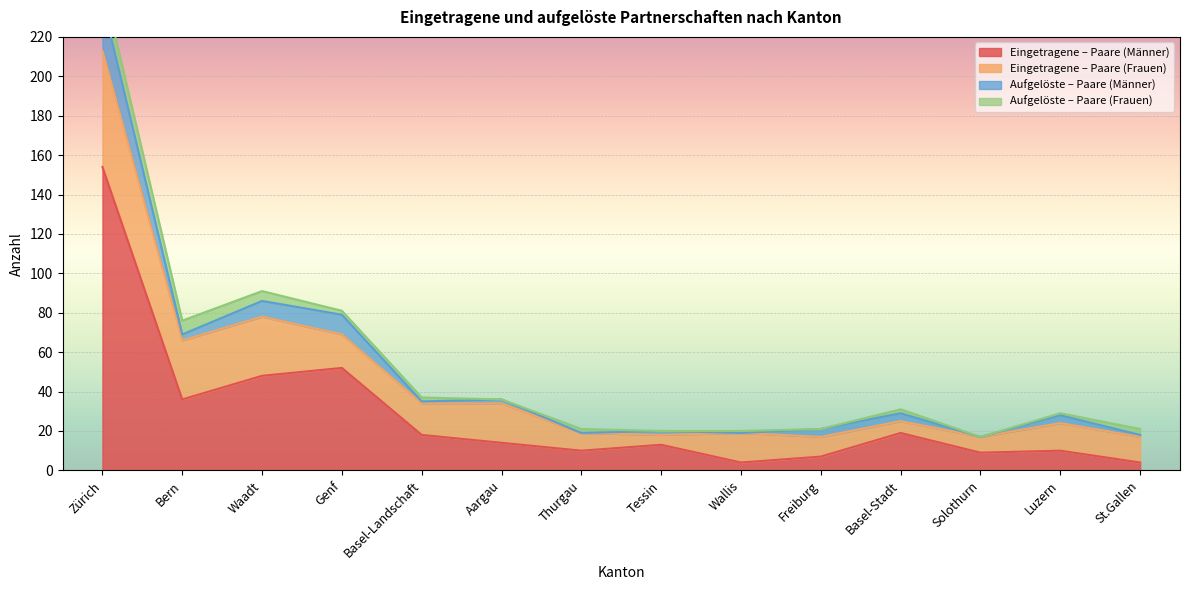

What is the label of the 1st point from the left?

Zürich